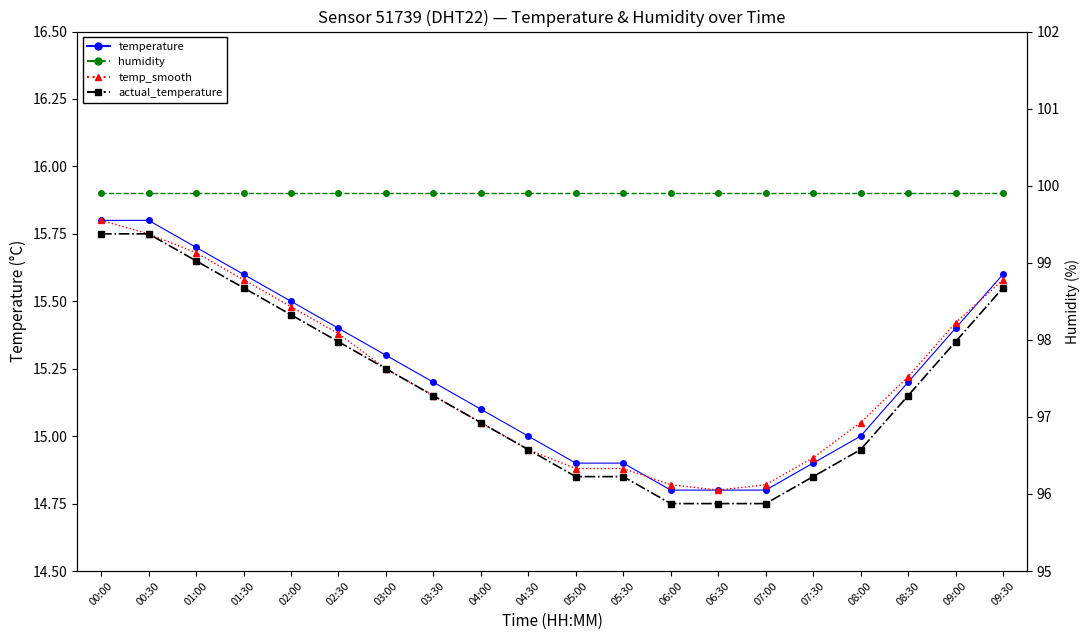

The actual_temperature series shows 15.4 at 02:00. True or false?

True